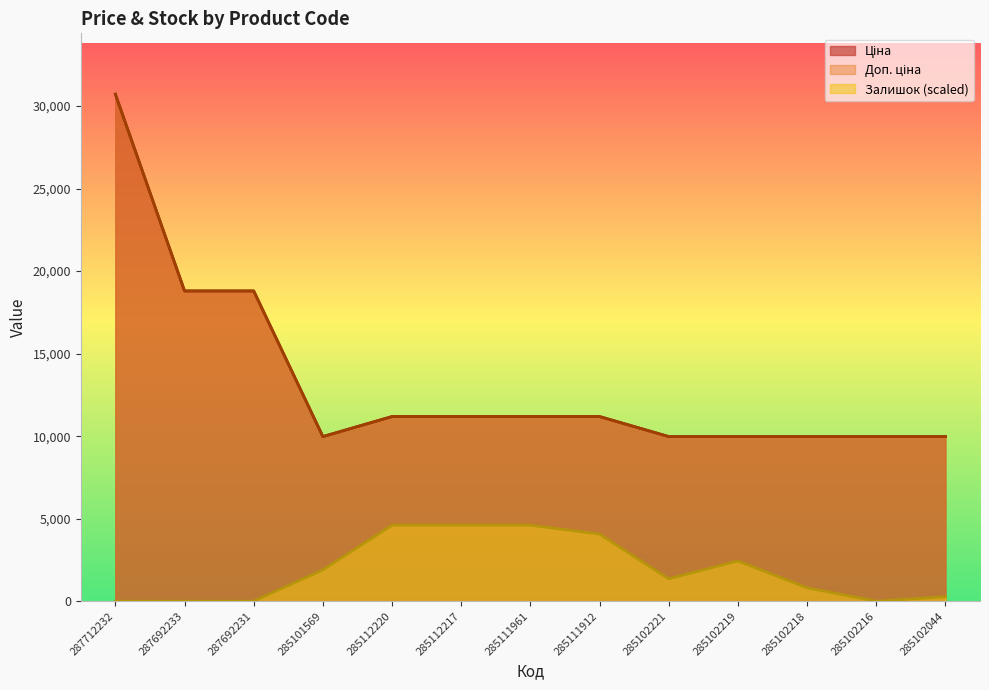

What is the label of the 4th point from the left?

285101569